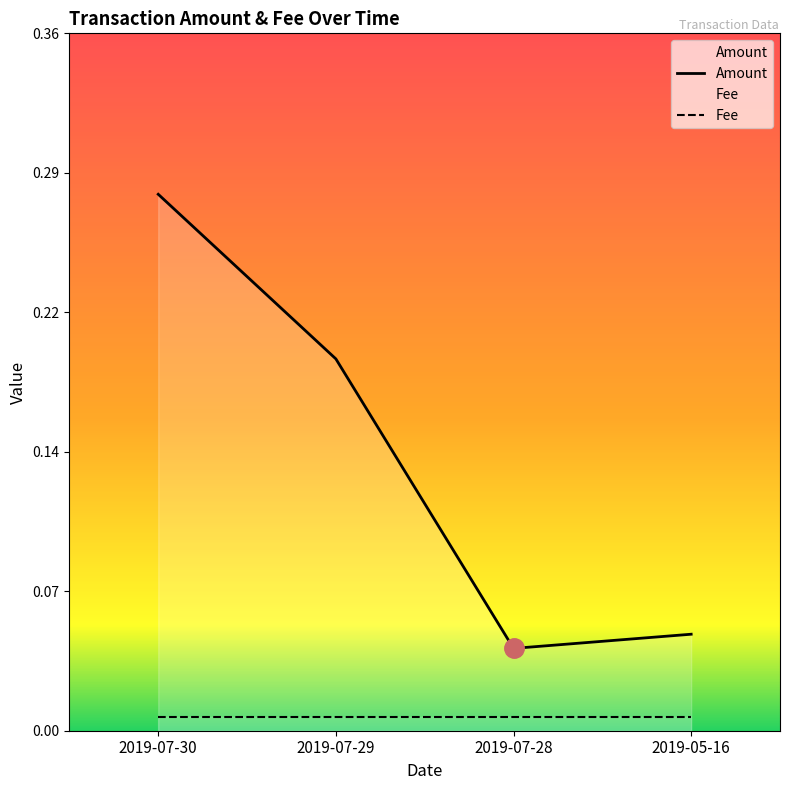

What is the value of the 2nd point from the left?

0.2